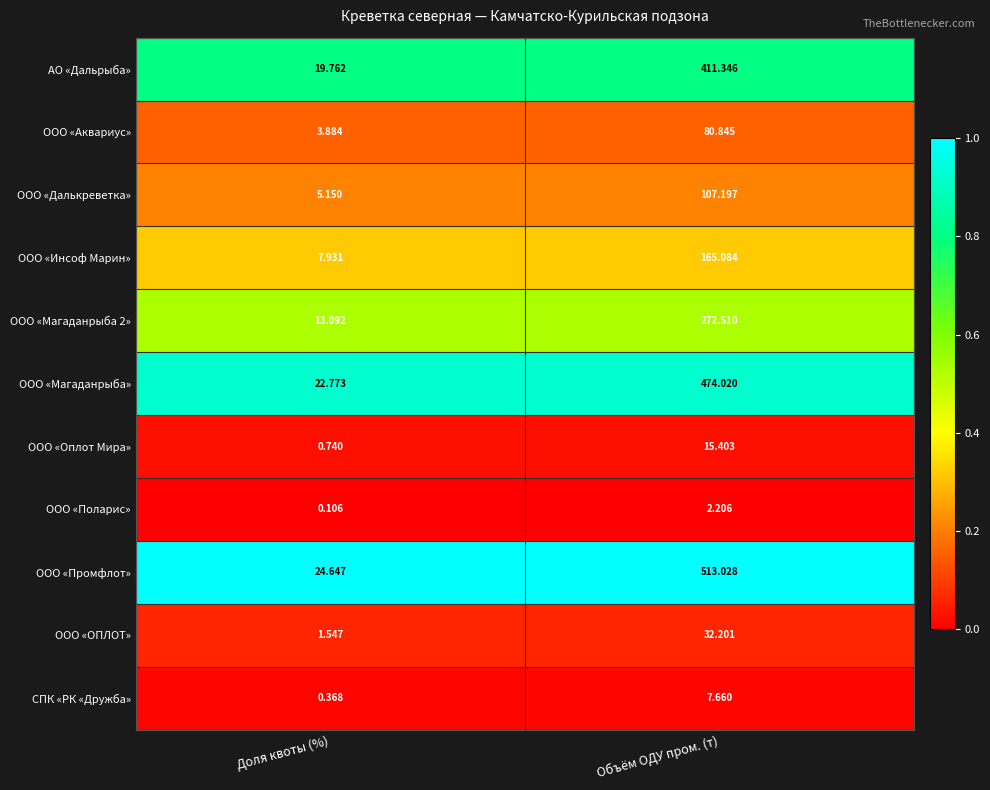

Where does the СПК «РК «Дружба» series first go above 7?

Объём ОДУ пром. (т)